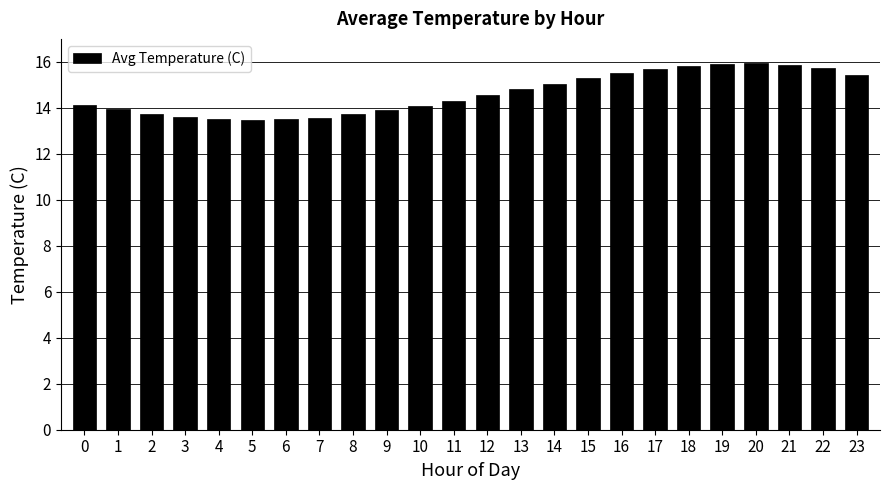

What is the ratio of the value at 4 to the value at 19?

0.9